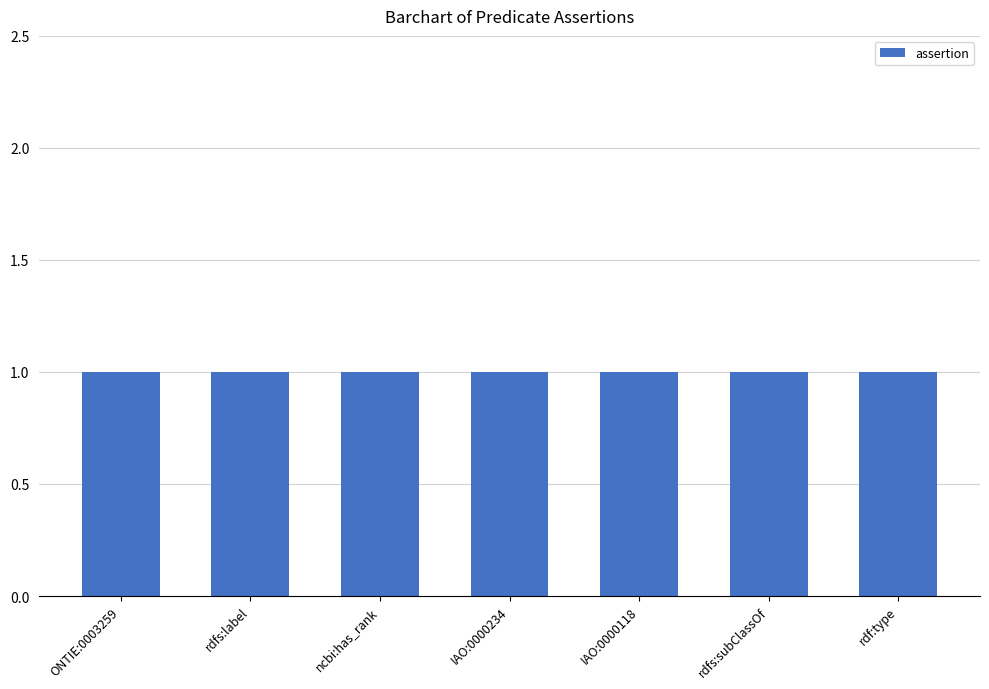

At which category is the sum across all series the highest?

ONTIE:0003259